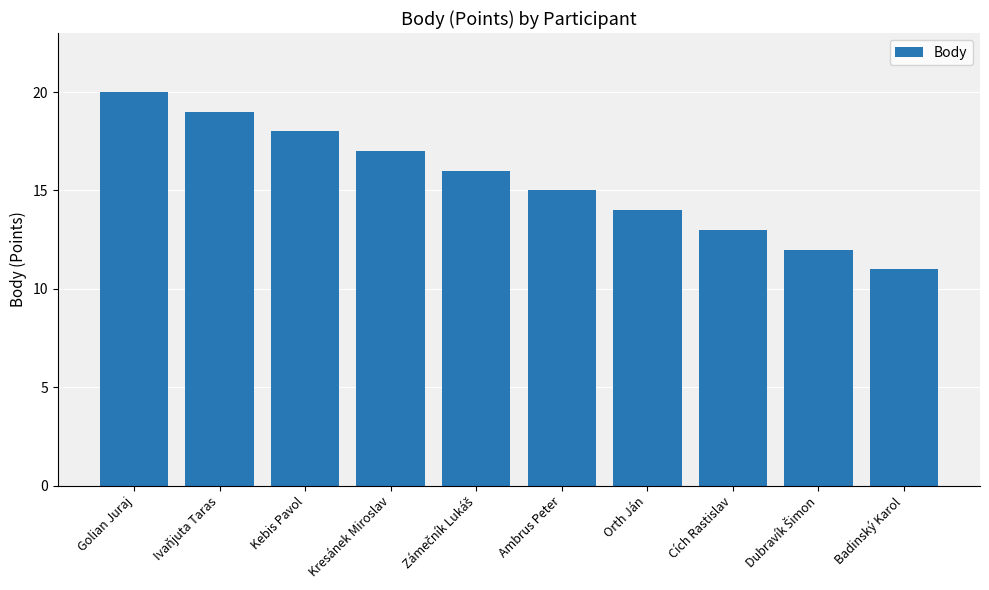

What is the change in value from Ivaňjuta Taras to Orth Ján?

-5